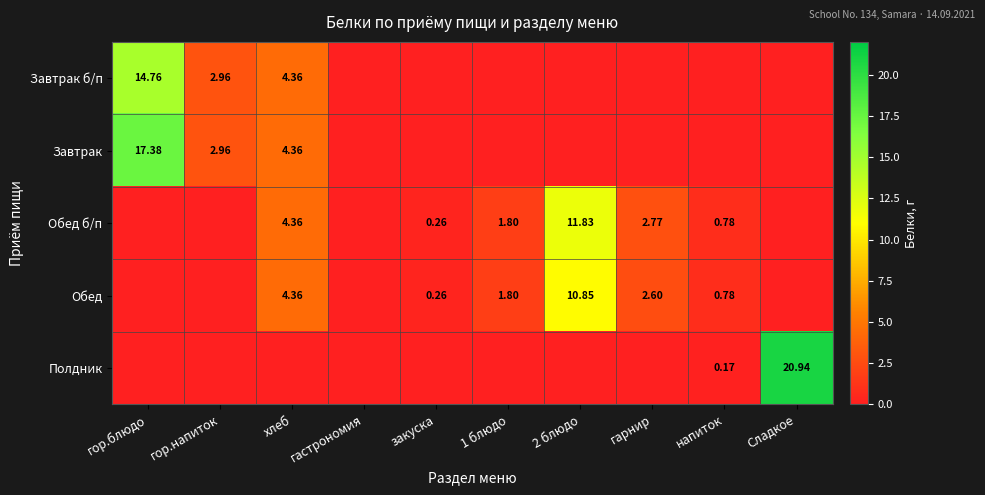

Rank the series at гастрономия from lowest to highest value.

Завтрак б/п, Завтрак, Обед б/п, Обед, Полдник